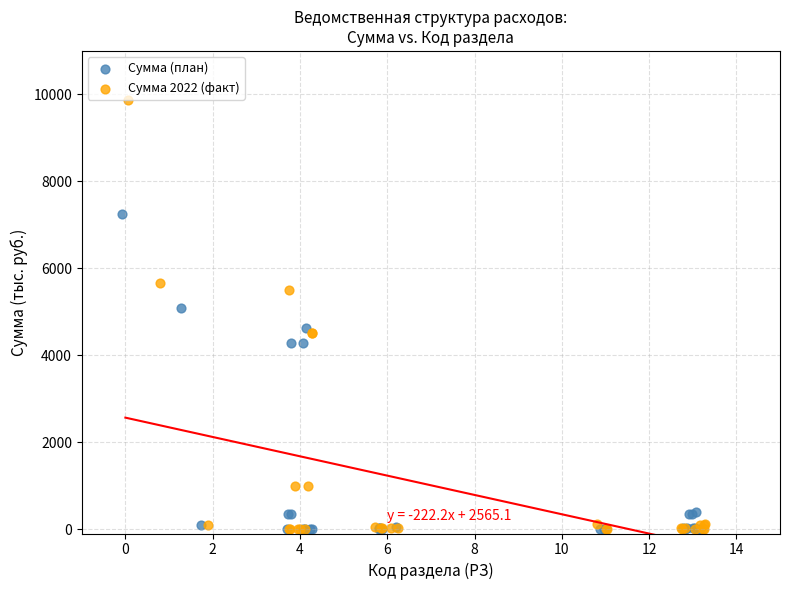

Which series has the widest spread of Y values?

Сумма 2022 (факт)